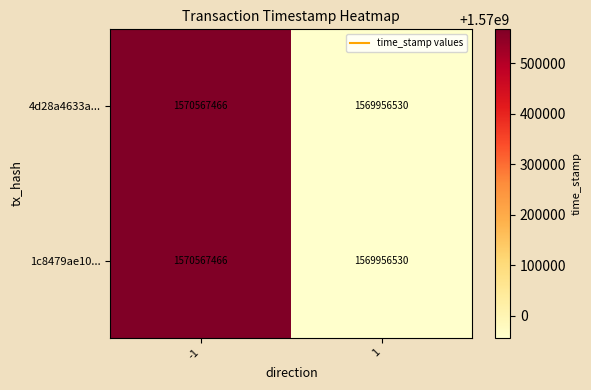

What is the difference between the 1c8479ae10... values at -1 and 1?

610936